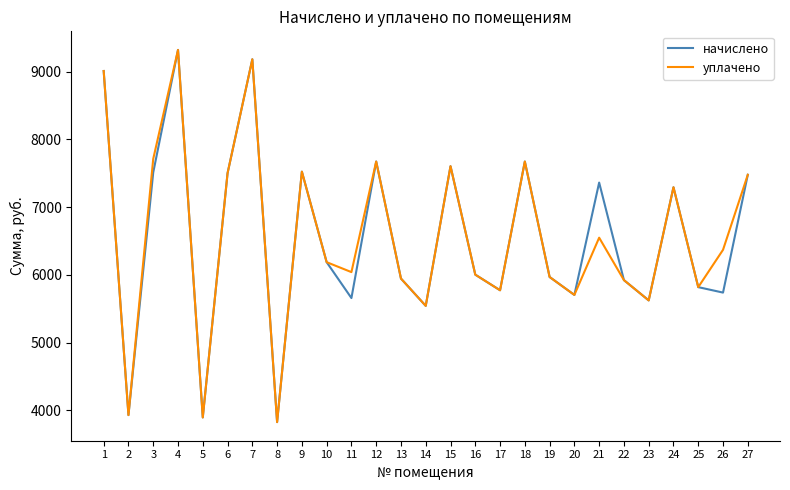

Where is уплачено nearest to the value 6572?

21